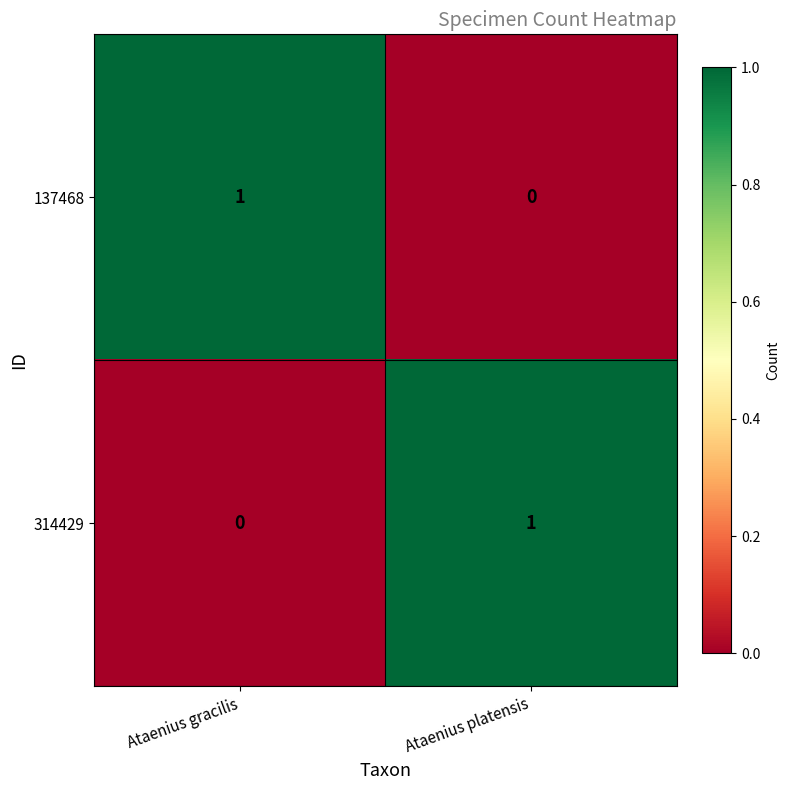

Which category has the highest value in the 314429 series?

Ataenius platensis